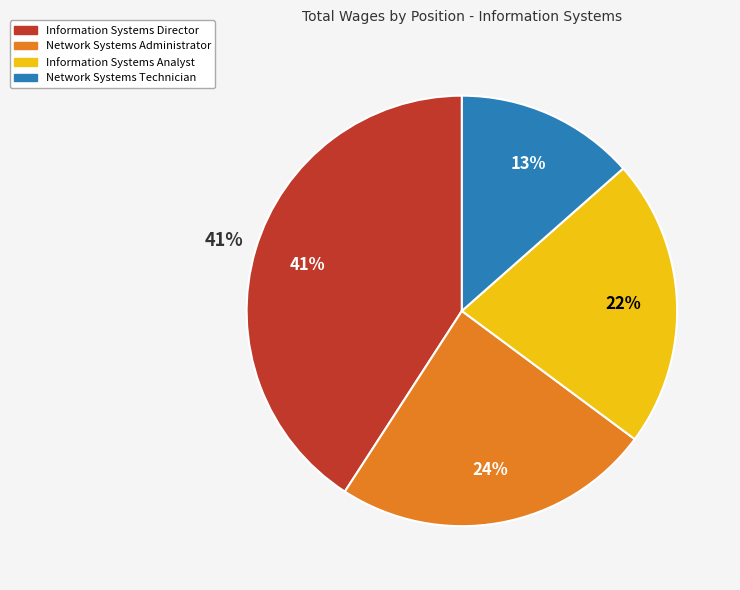

Rank the categories by value from lowest to highest.

Network Systems Technician, Information Systems Analyst, Network Systems Administrator, Information Systems Director